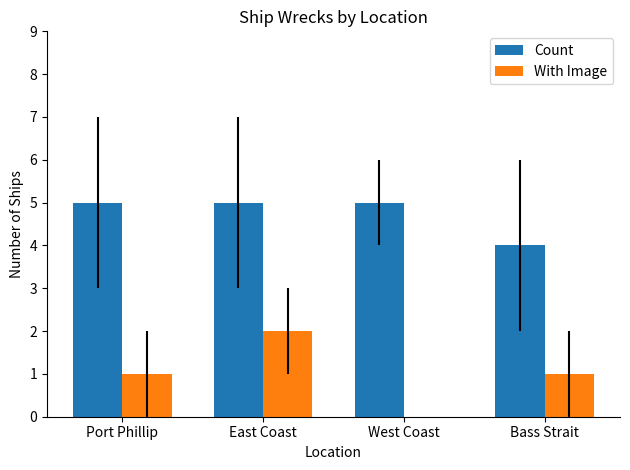

What is the average value of the With Image series?

1